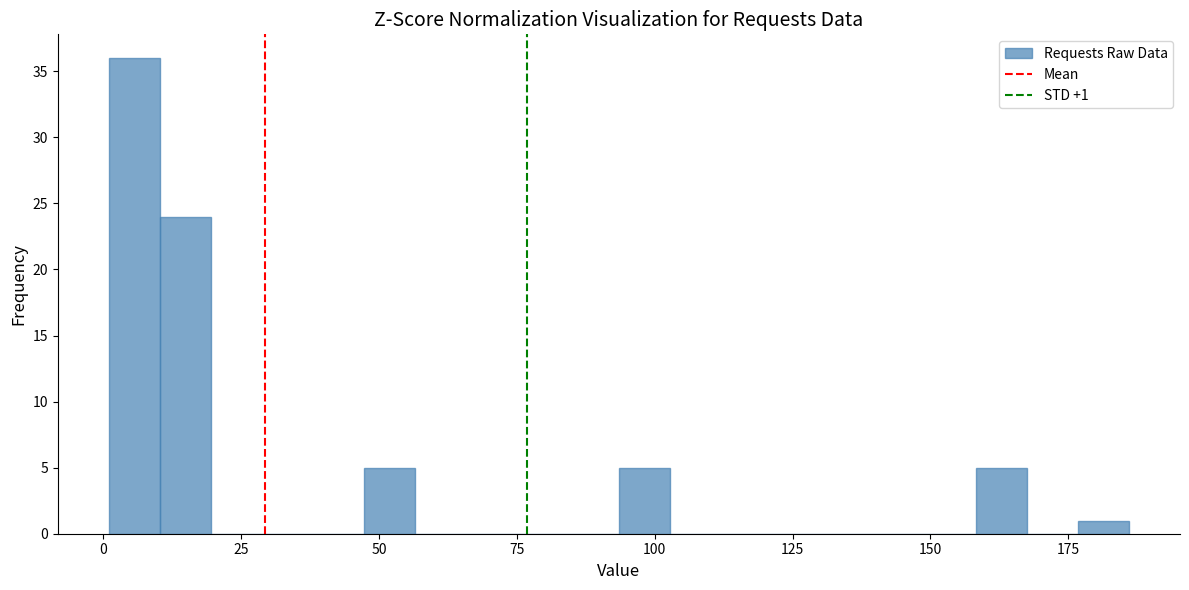

Read against the x-axis, roughly where is the centre of the tallest bar?

5